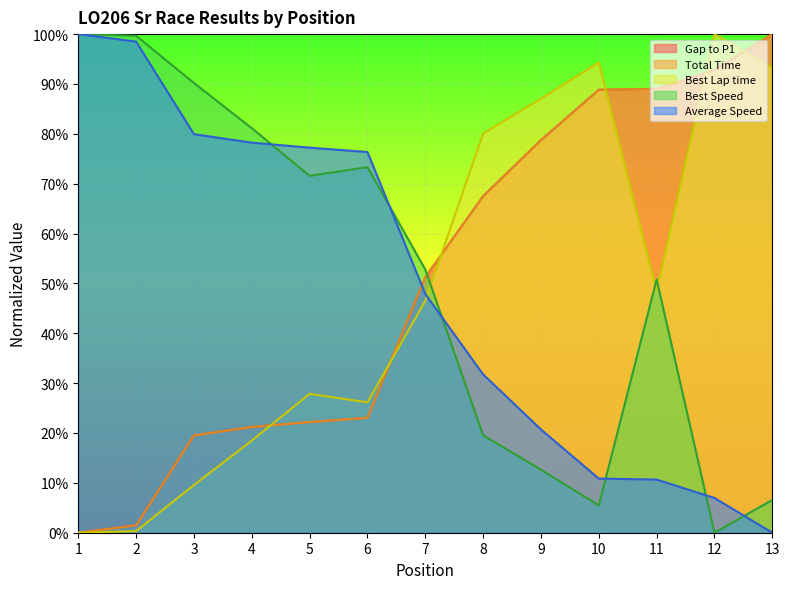

At which label does Total Time reach its minimum?

1